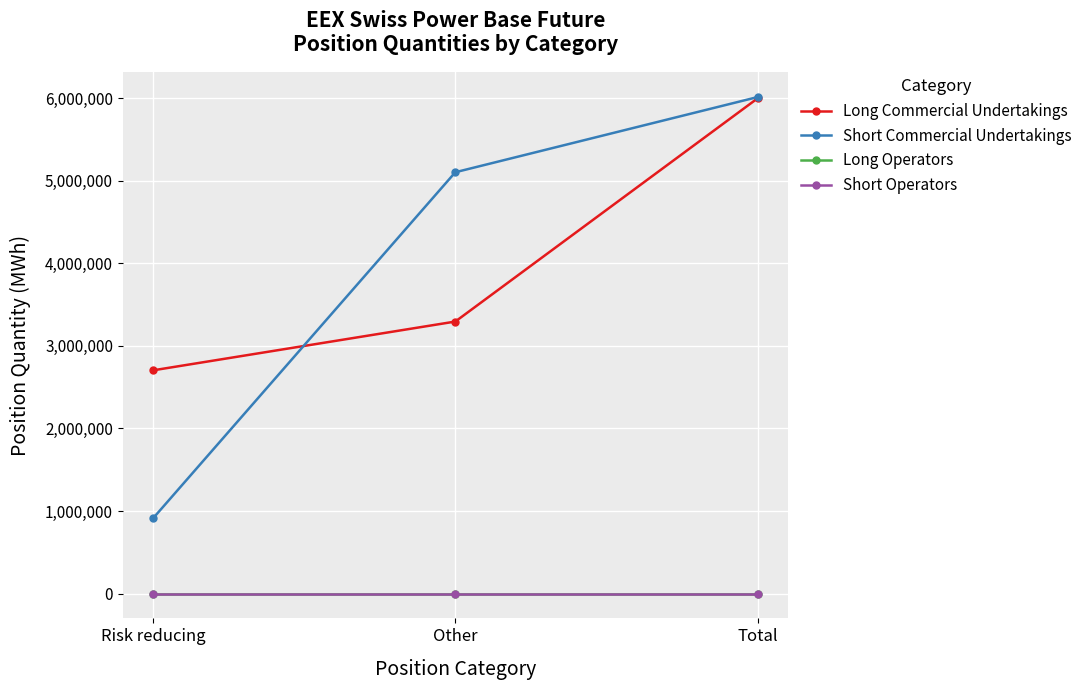

How many lines are shown in the chart?

4